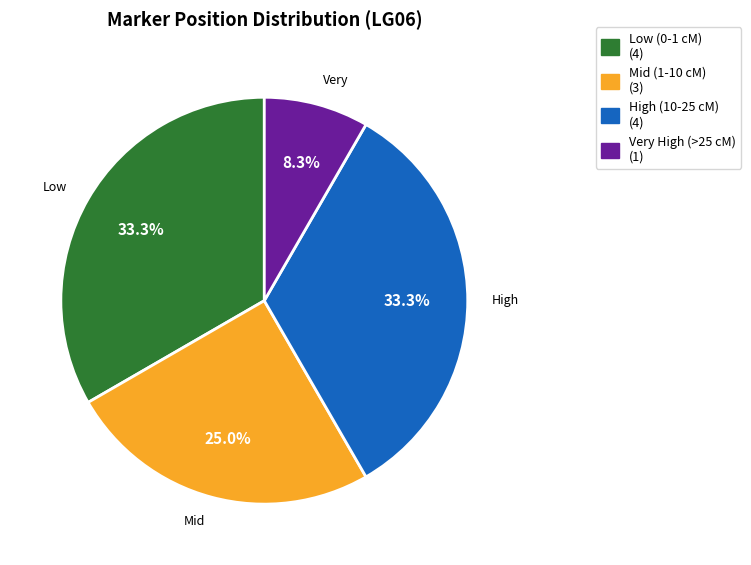

Does any single category account for the majority?

No